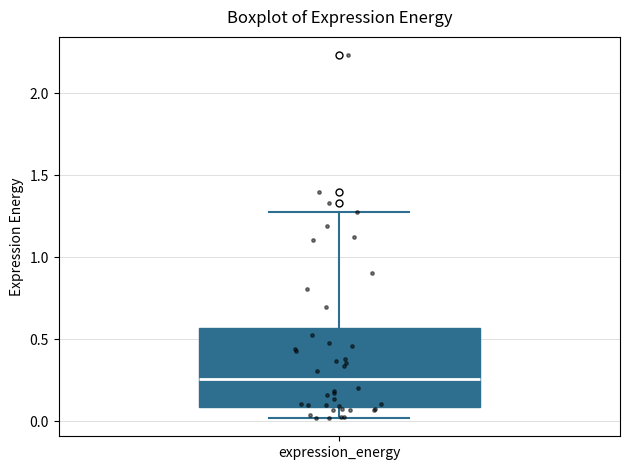

Where is the upper edge of the box for expression_energy on the y-axis? The values are not printed on the chart, so give them approximately, as read against the axis.

0.55